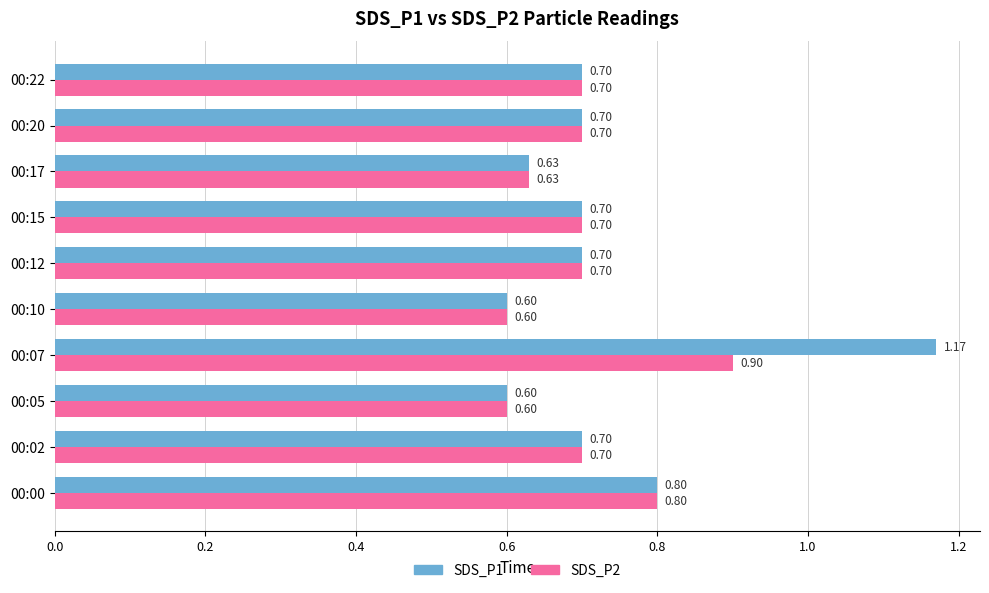

What is the average value of the SDS_P1 series?

0.7